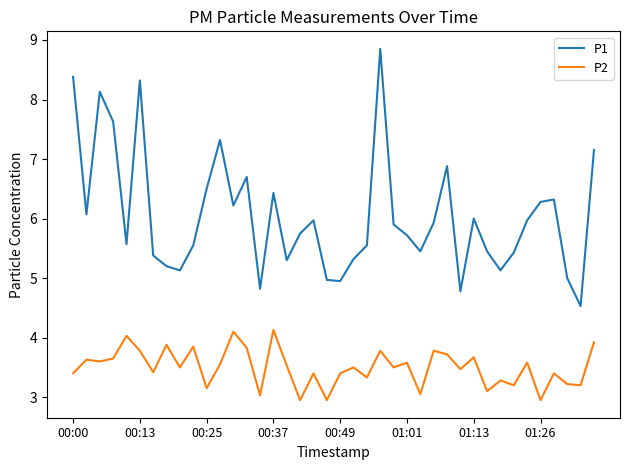

List the series in order of their overall mean, highest first.

P1, P2